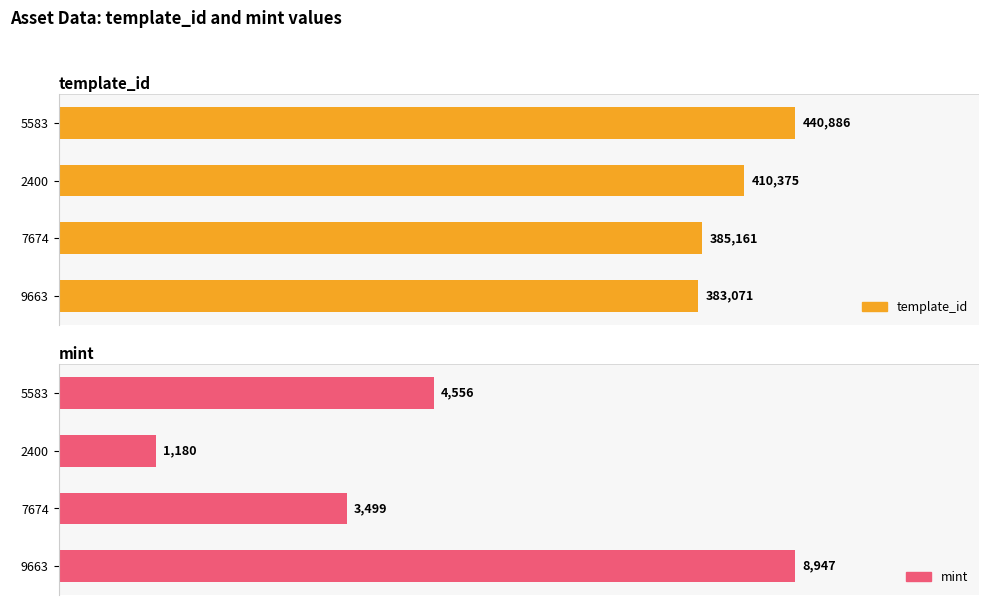

Which series has the largest range (max minus min)?

template_id